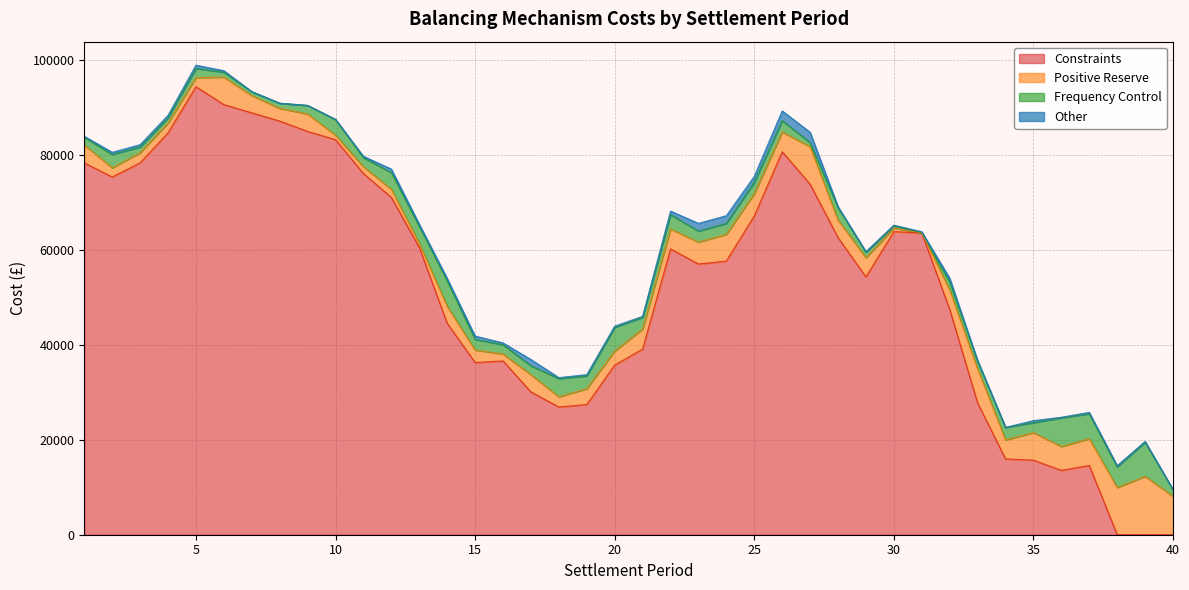

What is the value of the Positive Reserve point at the 10th from the left?

939.0